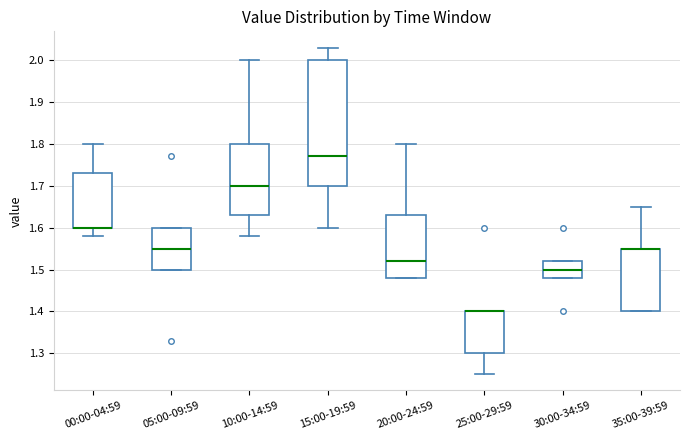

Reading left to right, transcribe this box plot: for each box, give where its median line is, the range the box spans, and where its two whiskers end, as read against the y-axis. The values are not printed on the chart, so give them approximately, as read against the axis.

00:00-04:59: median 1.60 (drawn on the box's lower edge), box 1.60 to 1.73, whiskers 1.58 to 1.80
05:00-09:59: median 1.55, box 1.50 to 1.60, whiskers 1.50 to 1.60
10:00-14:59: median 1.70, box 1.63 to 1.80, whiskers 1.58 to 2.00
15:00-19:59: median 1.77, box 1.70 to 2.00, whiskers 1.60 to 2.03
20:00-24:59: median 1.52, box 1.48 to 1.63, whiskers 1.48 to 1.80
25:00-29:59: median 1.40 (drawn on the box's upper edge), box 1.30 to 1.40, whiskers 1.25 to 1.40
30:00-34:59: median 1.50, box 1.48 to 1.52, whiskers 1.48 to 1.52
35:00-39:59: median 1.55 (drawn on the box's upper edge), box 1.40 to 1.55, whiskers 1.40 to 1.65